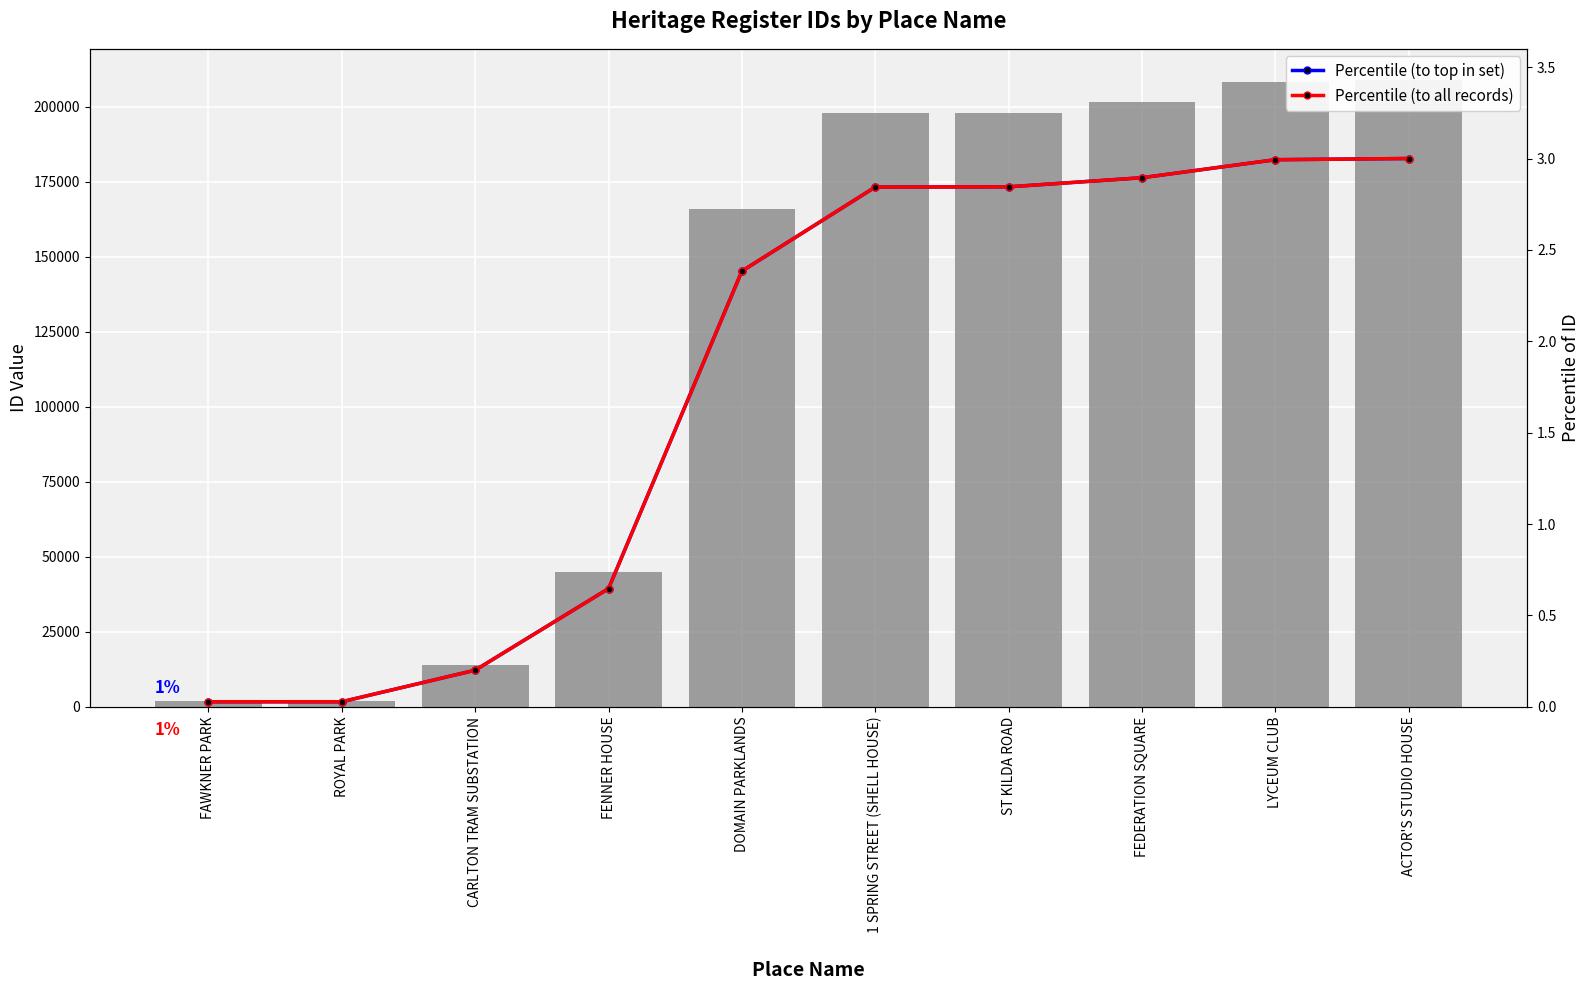

Count the number of data series in this chart.

3